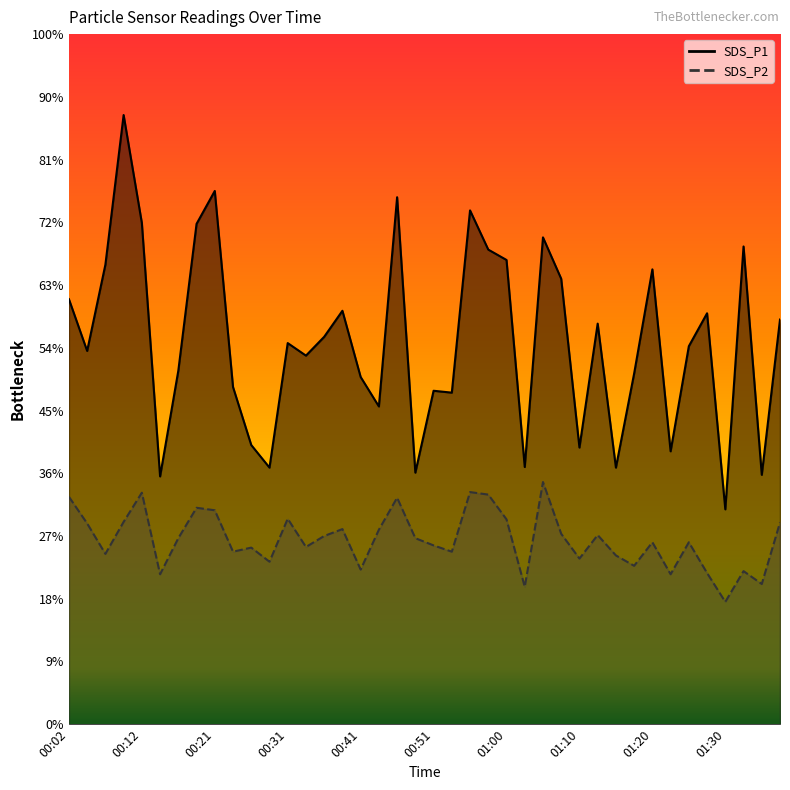

True or false: SDS_P1 and SDS_P2 cross at least once.

False